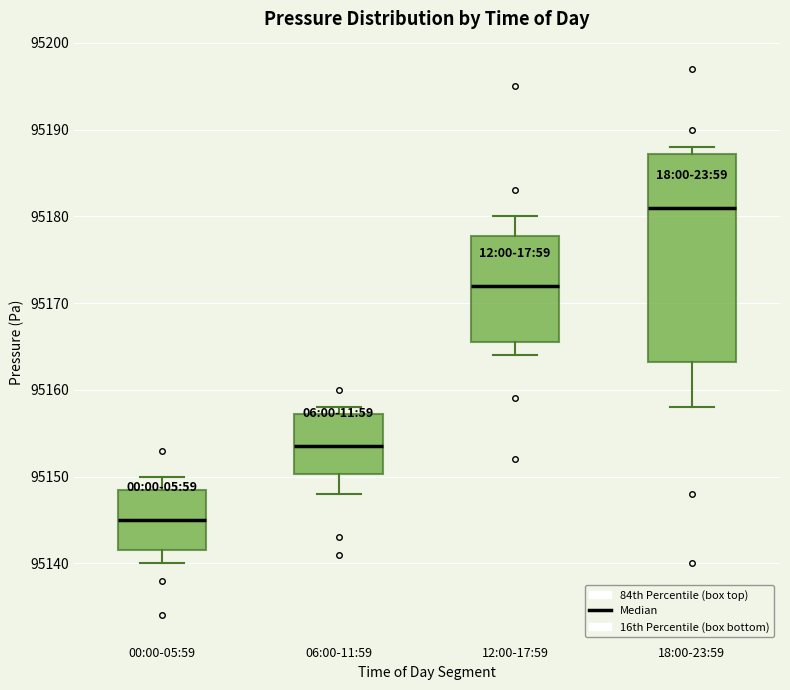

Where is the upper edge of the box for 12:00-17:59 on the y-axis? The values are not printed on the chart, so give them approximately, as read against the axis.

95178